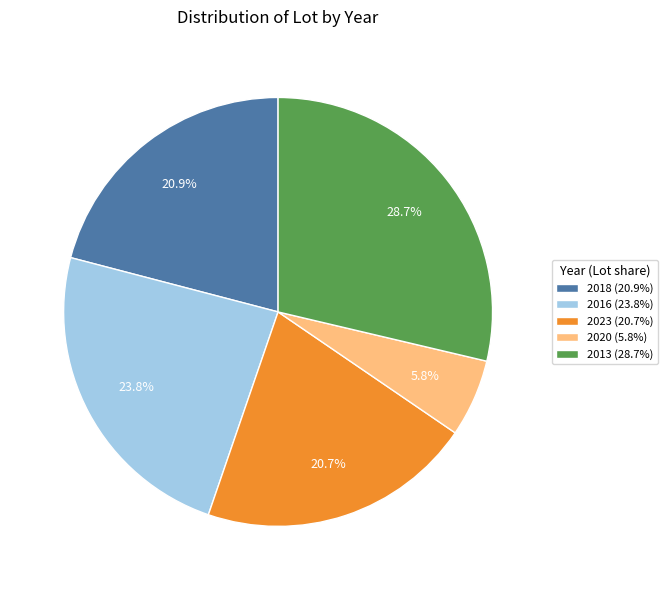

Do 2016 (23.8%) and 2023 (20.7%) together represent more than half of the pie?

No